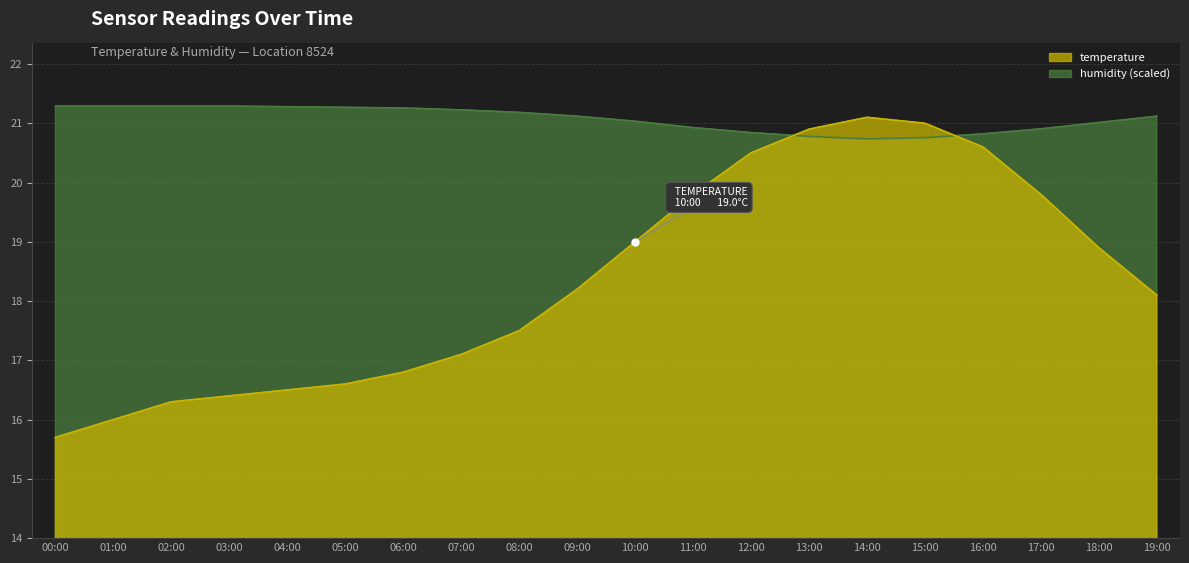

What are all the series names shown in the legend?

temperature, humidity